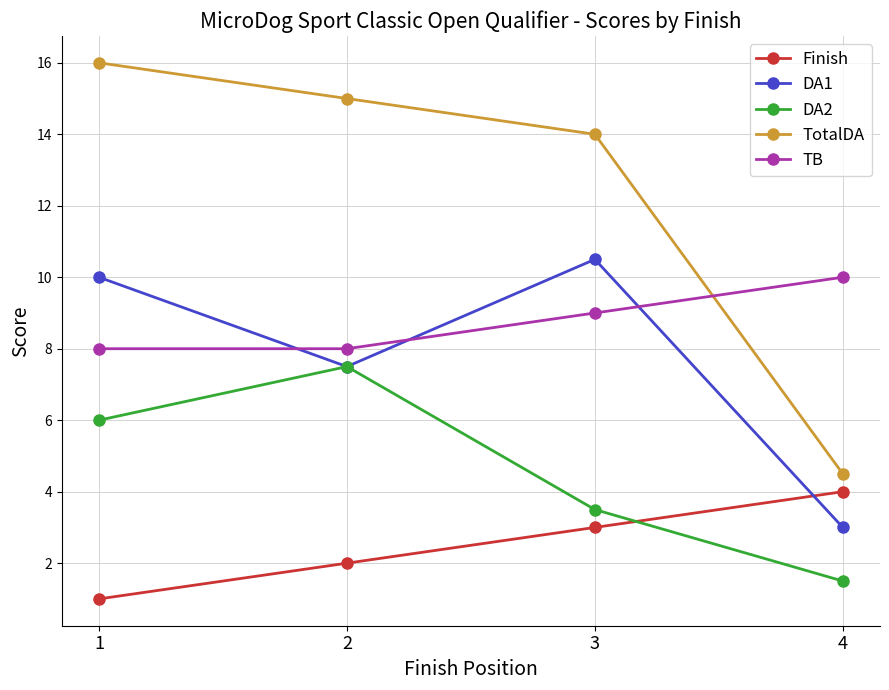

How many values in the DA2 series are below 6?

2